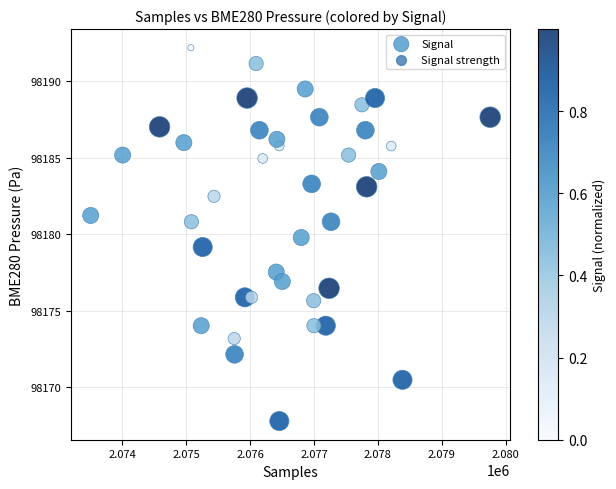

What is the range of X values (max minus min)?

6256.0